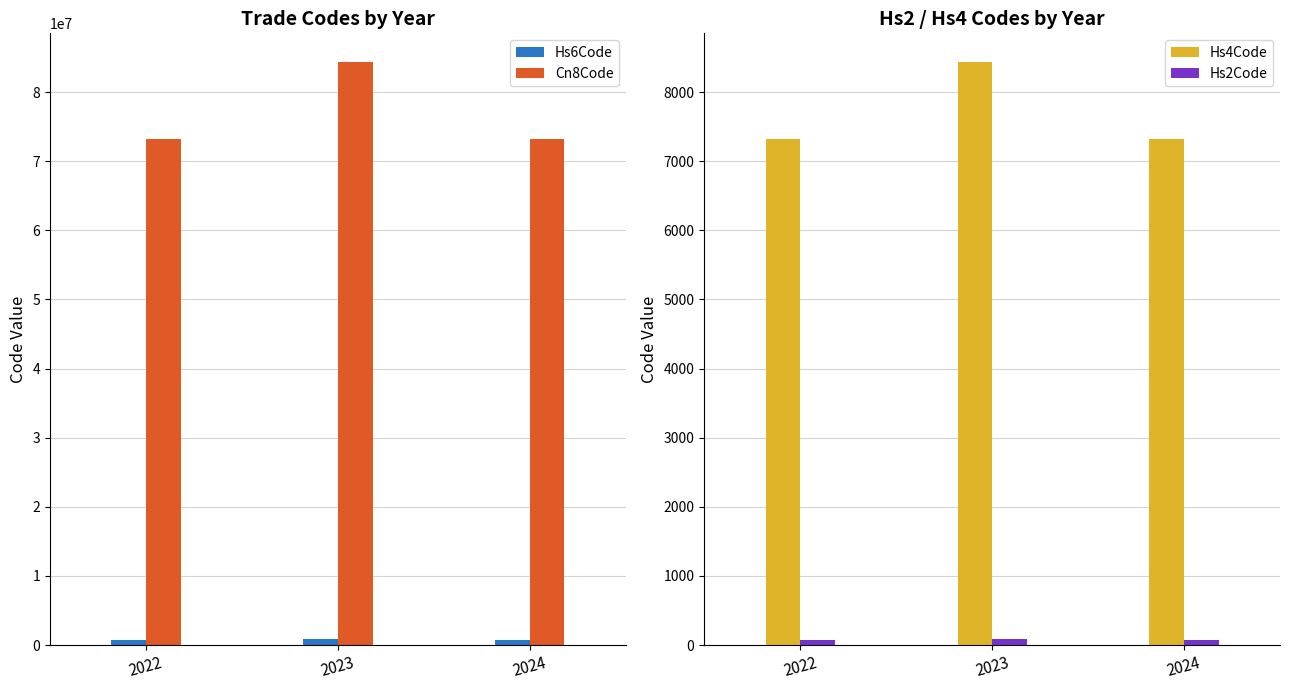

Between 2022 and 2024, which series saw the biggest shift?

Hs6Code